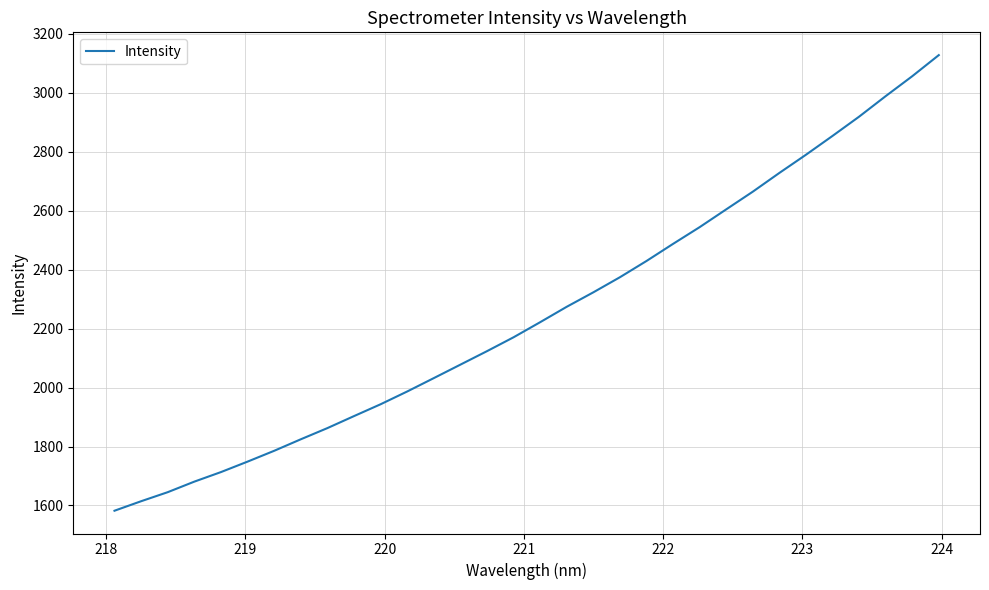

What is the difference between the maximum and minimum values?

1544.9